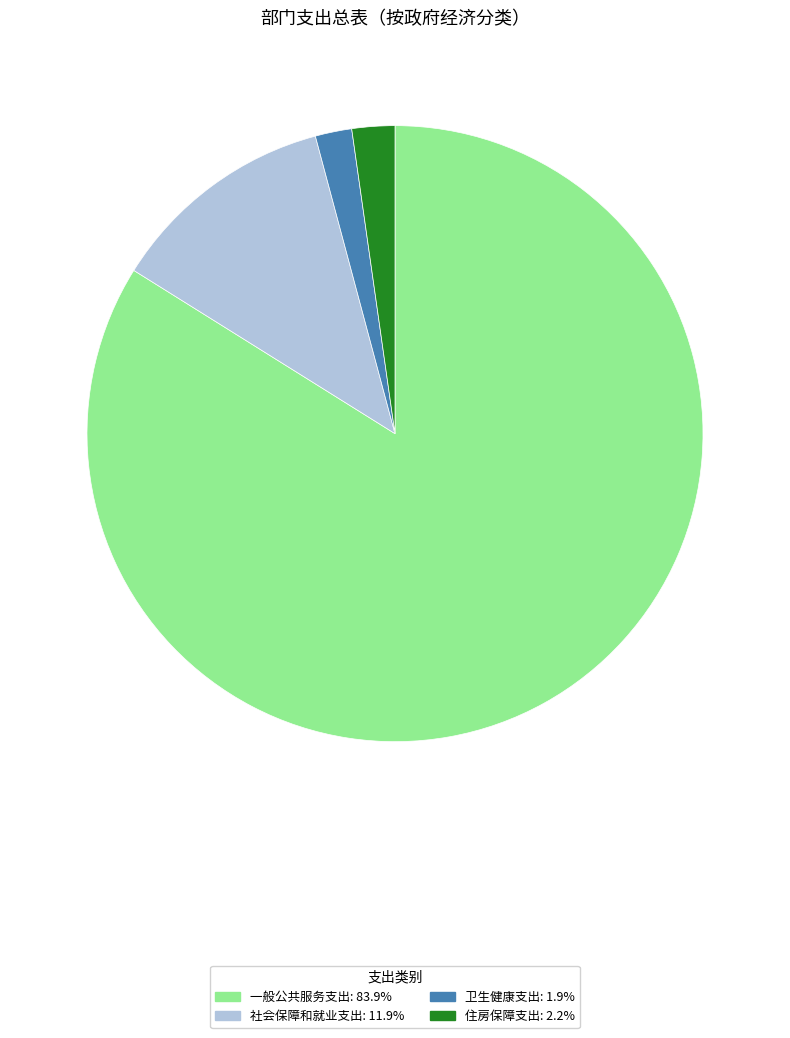

What is the ratio of the value at 一般公共服务支出 to the value at 住房保障支出?

37.3